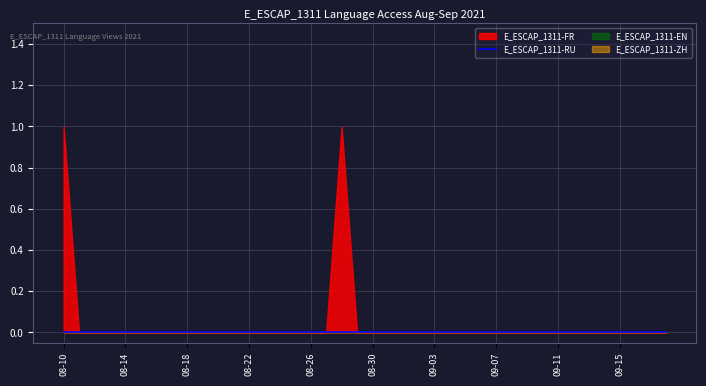

Does the chart display data point markers on the line(s)?

No